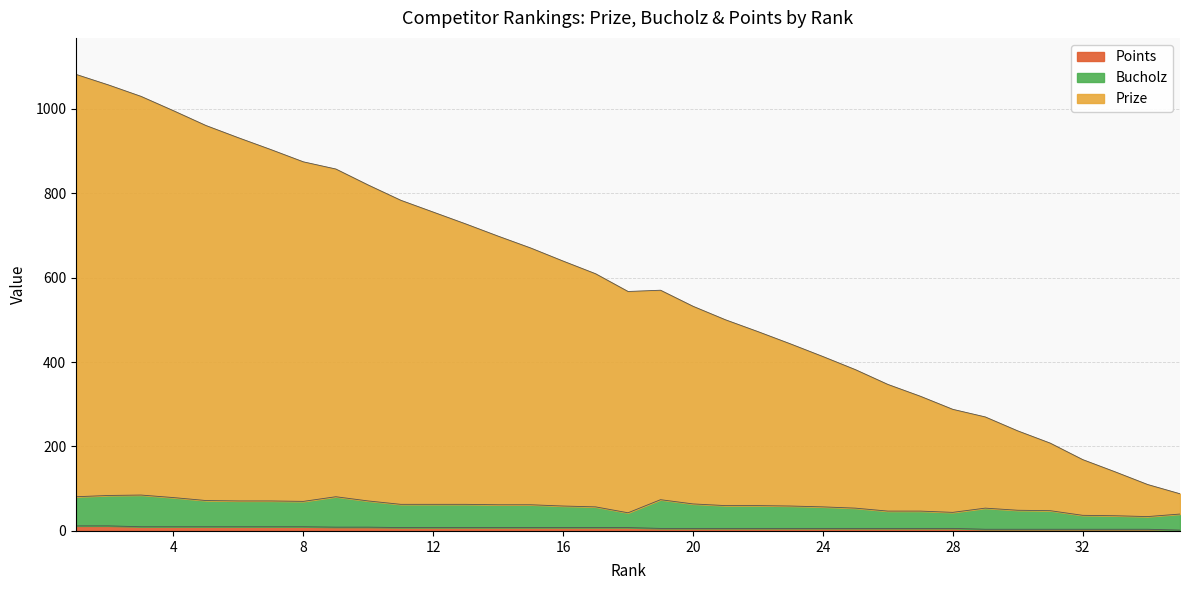

Which series has the largest range (max minus min)?

Prize